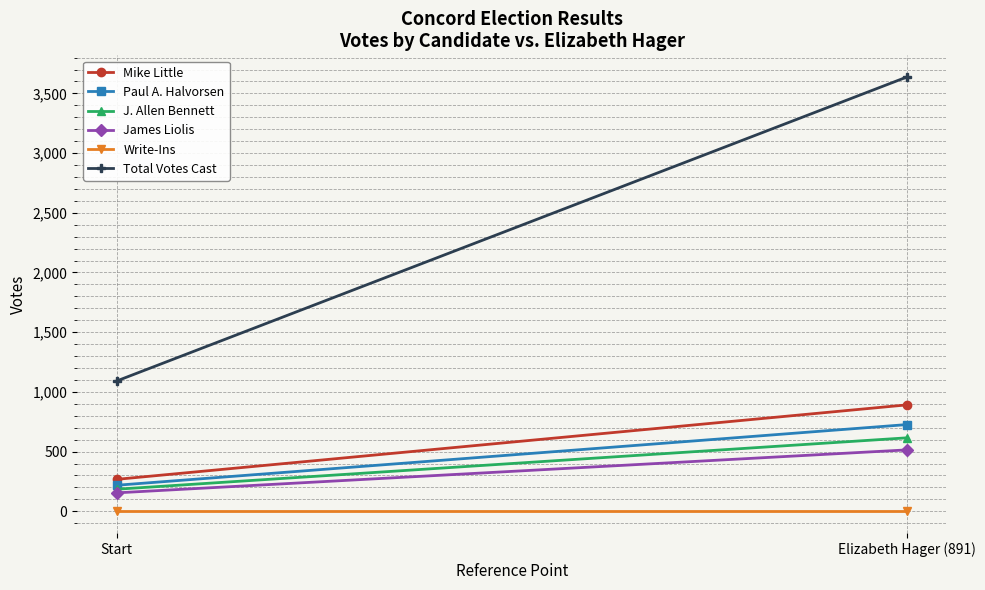

Is it true that Paul A. Halvorsen equals 726.0 at Elizabeth Hager (891)?

True